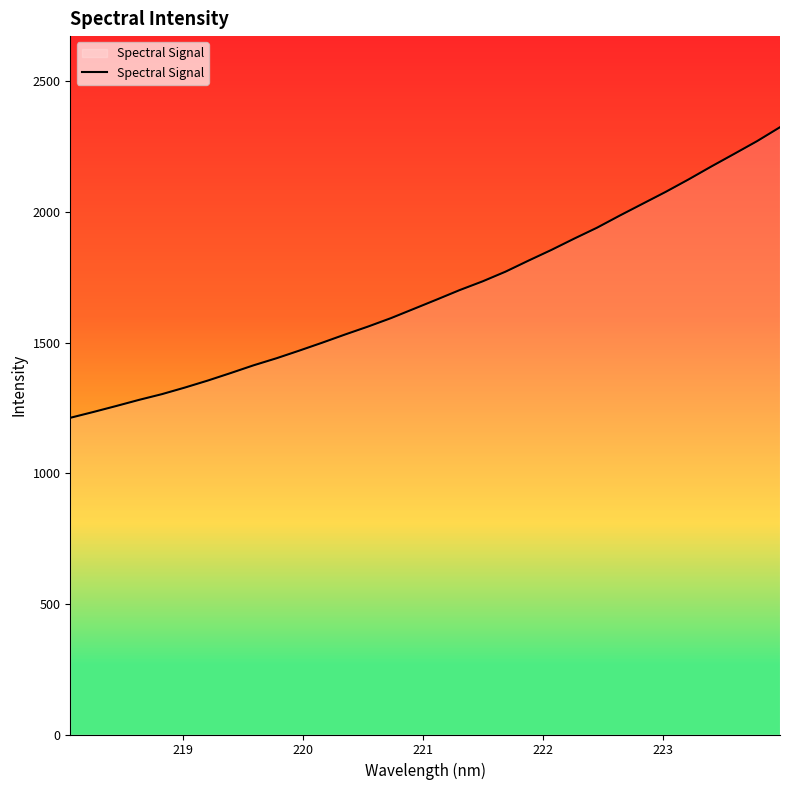

What is the difference between the maximum and minimum values?

1112.2